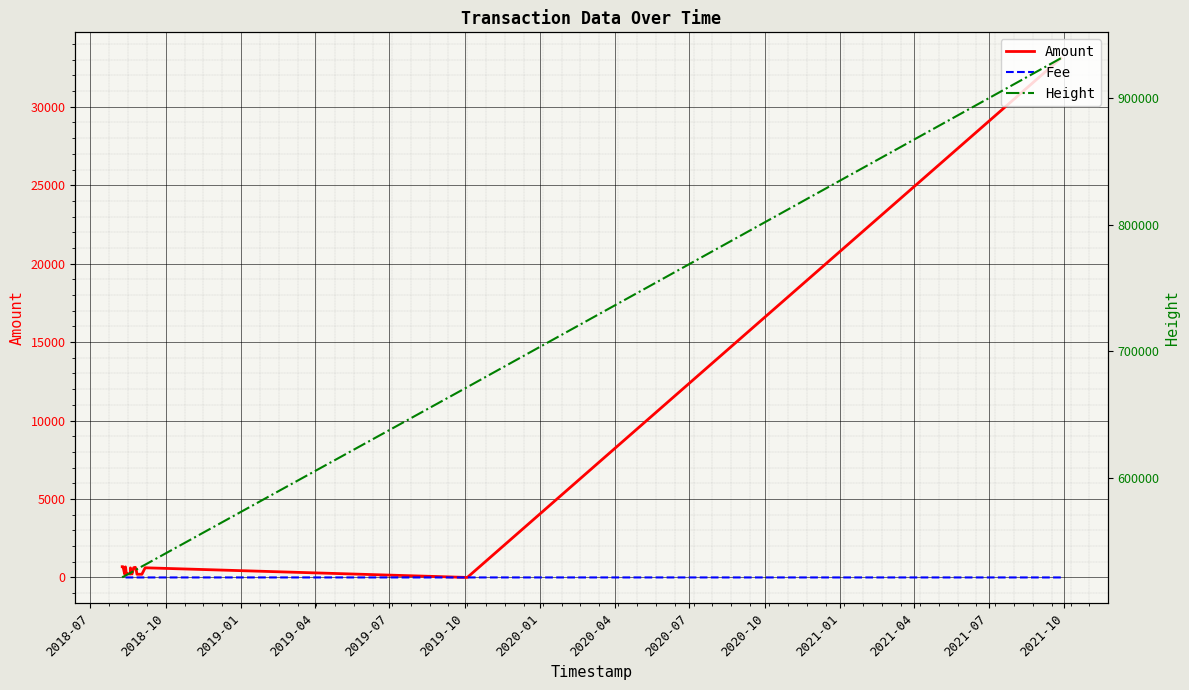

What is the label of the 4th point from the right?

2021-10